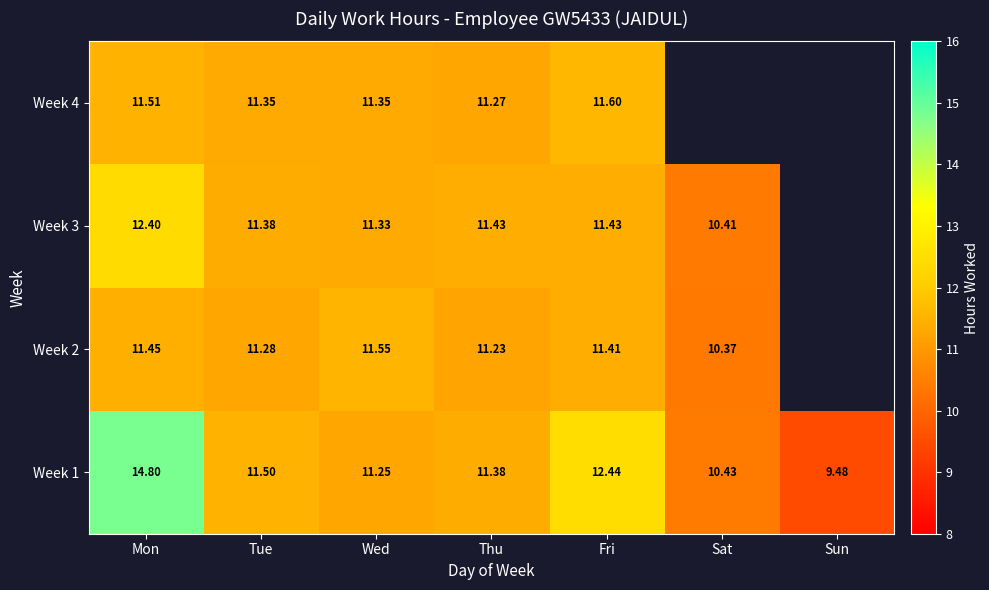

What is the difference between the highest and lowest values at Tue?

0.2